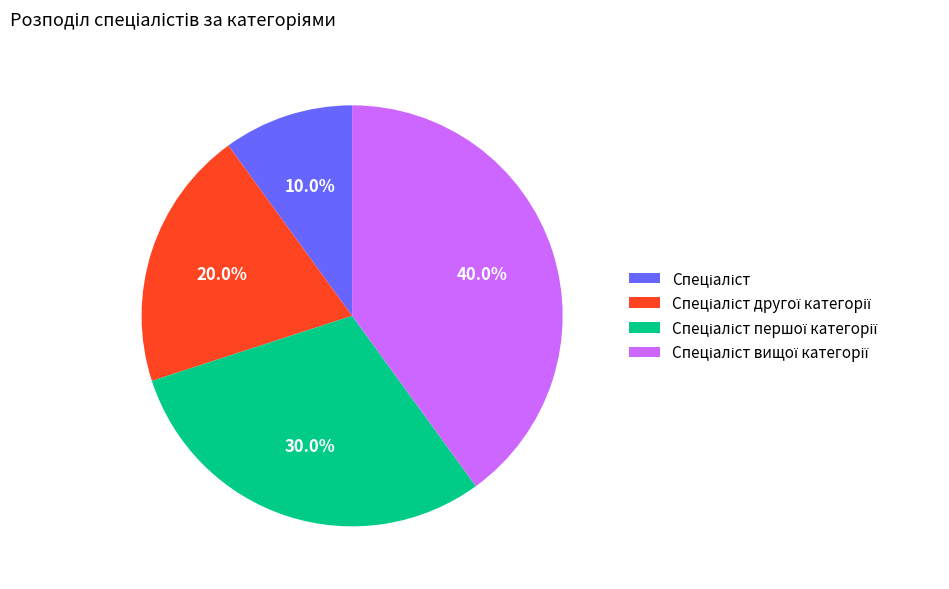

Is there a majority slice in this chart?

No